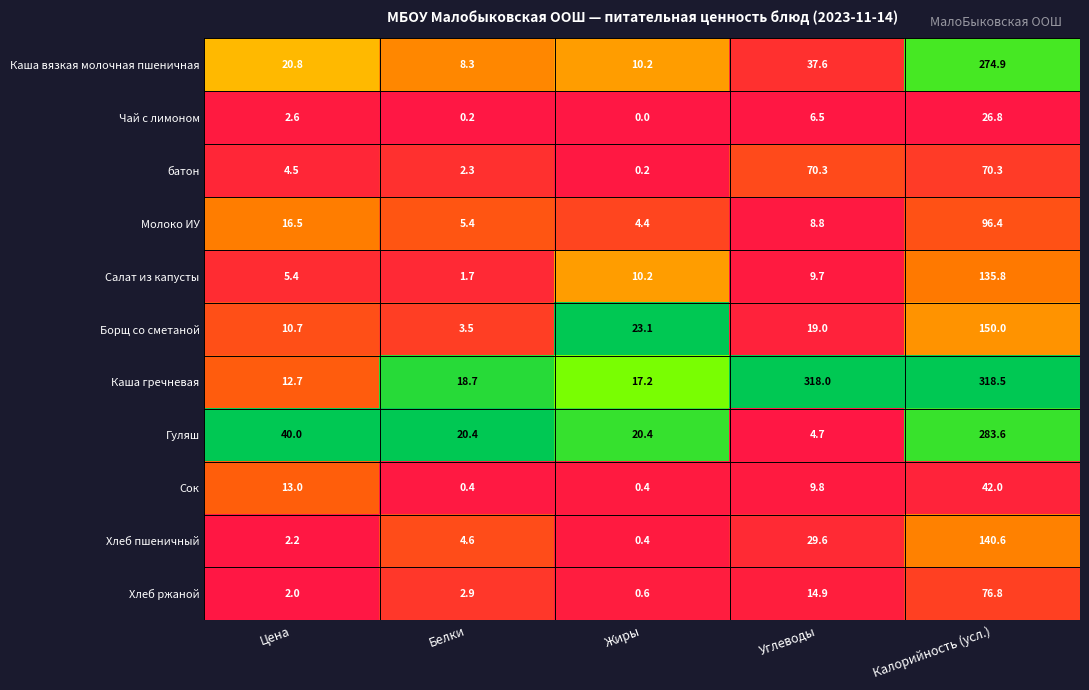

True or false: Каша вязкая молочная пшеничная has a value of 37.6 at Углеводы.

True